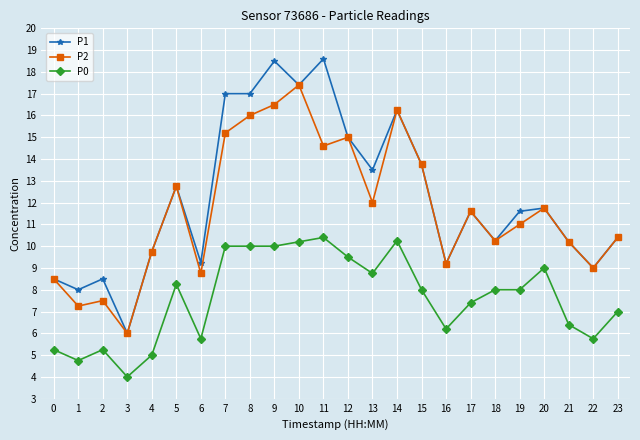

True or false: P1 and P0 cross at least once.

False